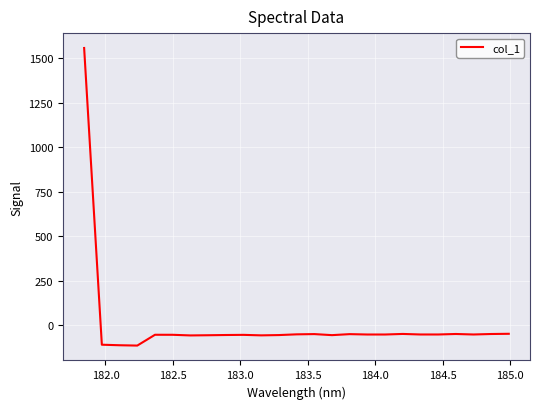

What is the maximum value shown in the chart?

1557.7